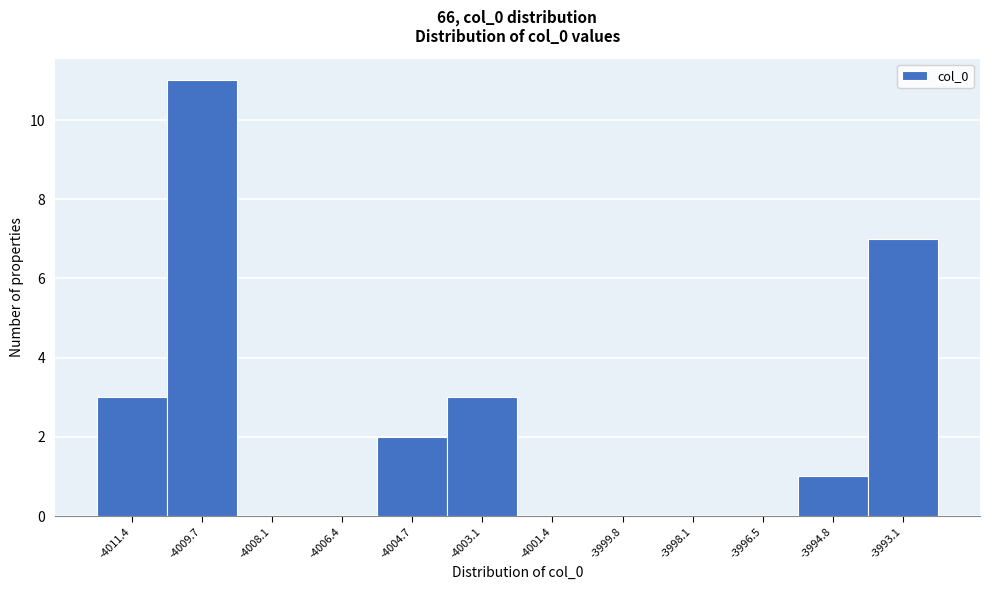

Reading left to right, list all the values displayed in this chart.

-4011.4=3	-4009.7=11	-4008.1=0	-4006.4=0	-4004.7=2	-4003.1=3	-4001.4=0	-3999.8=0	-3998.1=0	-3996.5=0	-3994.8=1	-3993.1=7